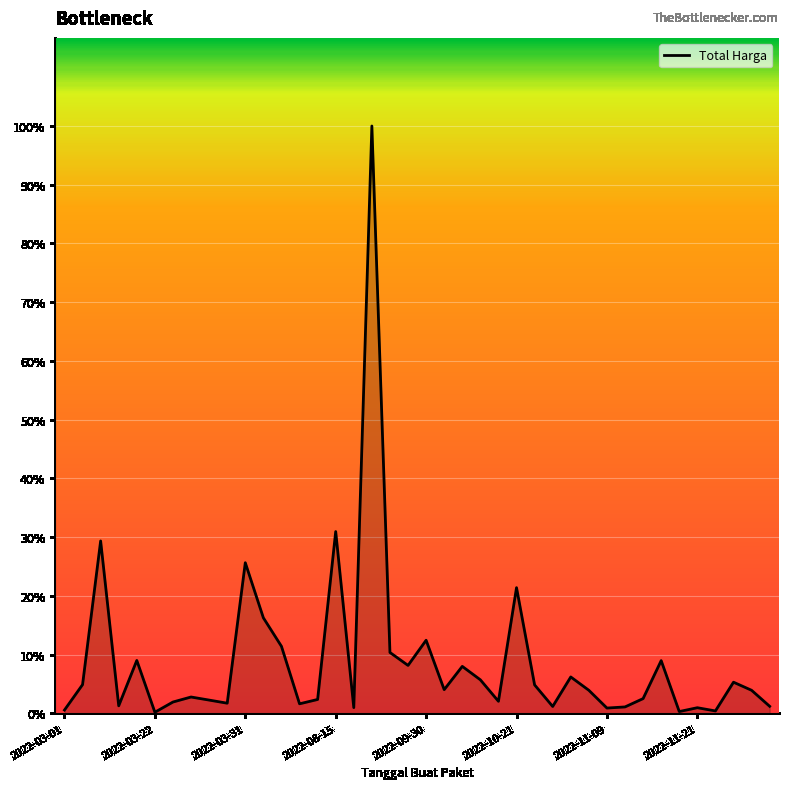

At which label does the data first exceed 48140000?

2022-03-22